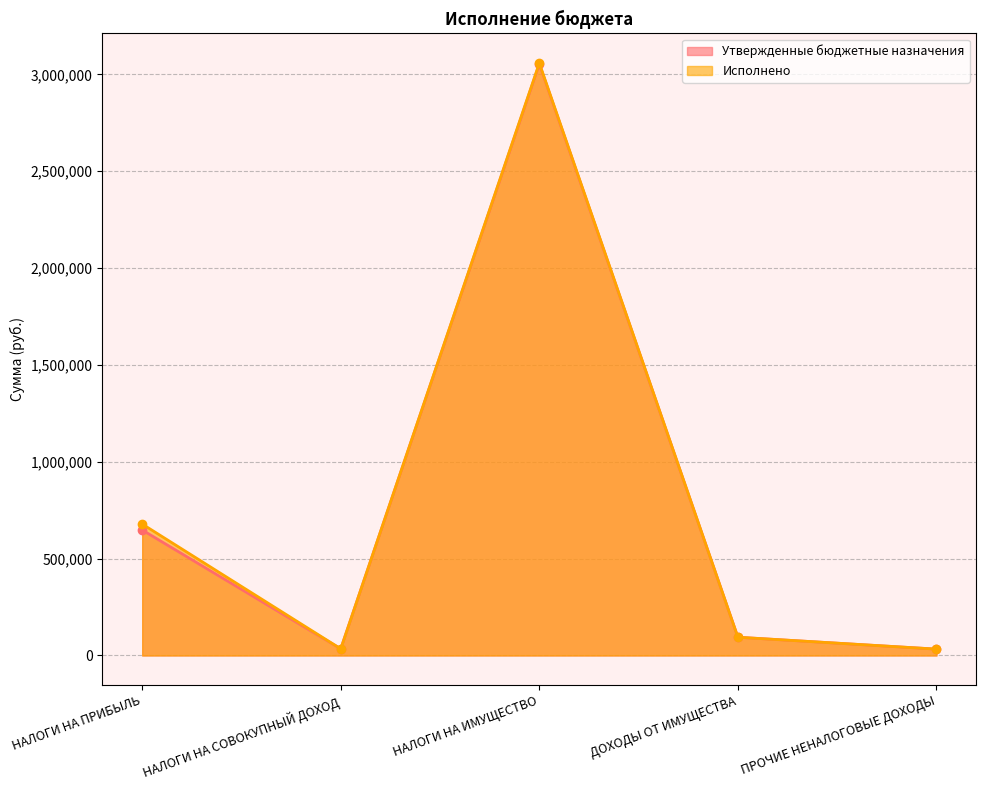

Which series changed the most between НАЛОГИ НА СОВОКУПНЫЙ ДОХОД and ДОХОДЫ ОТ ИМУЩЕСТВА?

Утвержденные бюджетные назначения